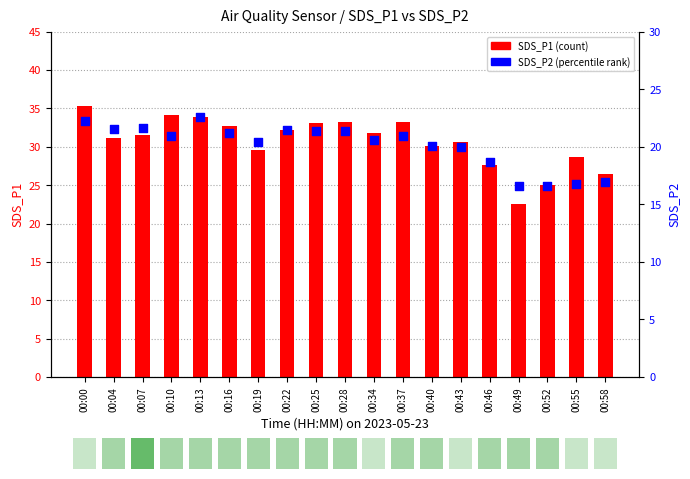

What are all the series names shown in the legend?

SDS_P1, SDS_P2